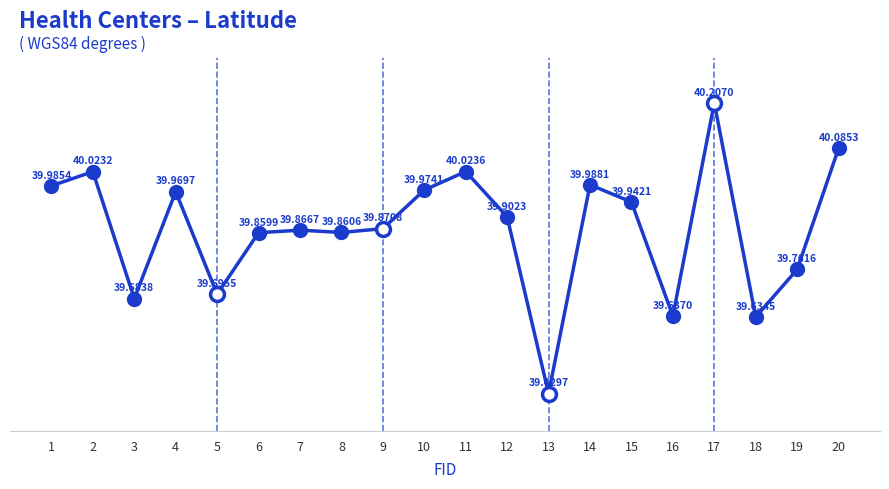

How many lines are shown in the chart?

1